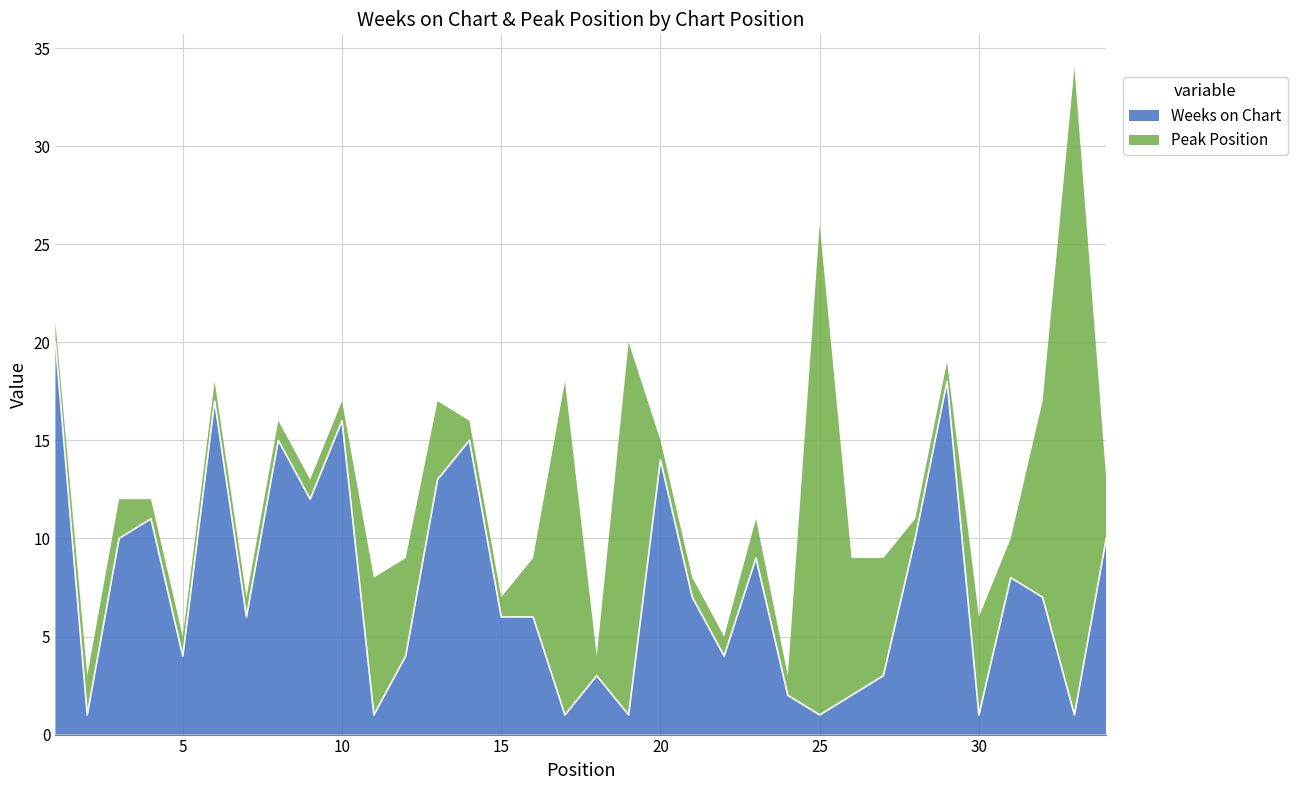

Where does the data first go above 7?

1